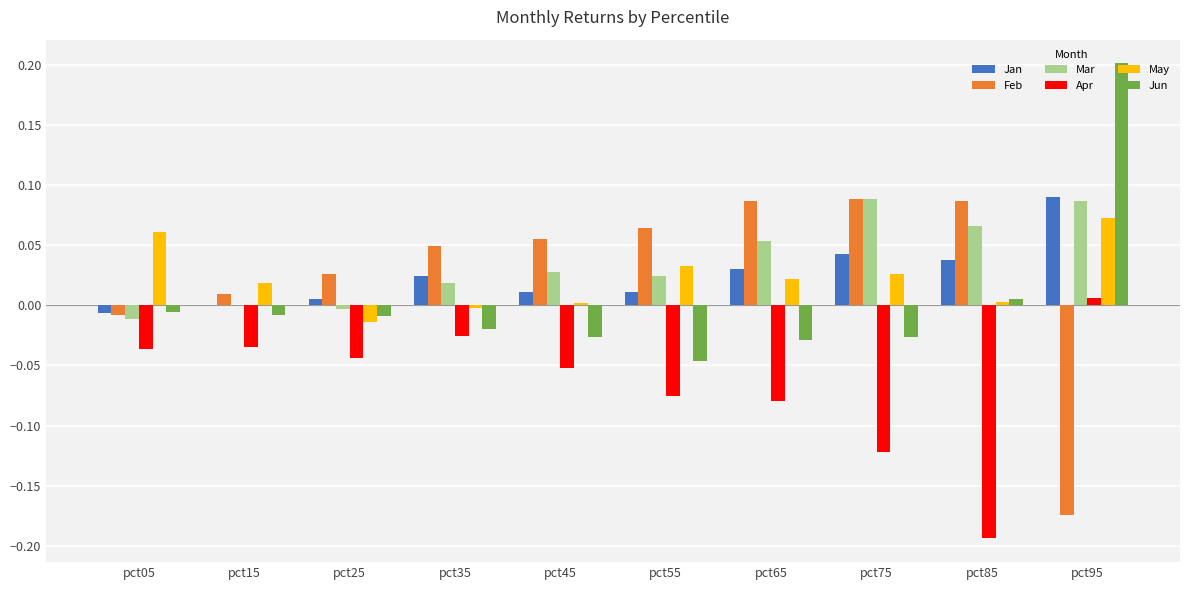

What is the total value across all series at pct95?

0.3